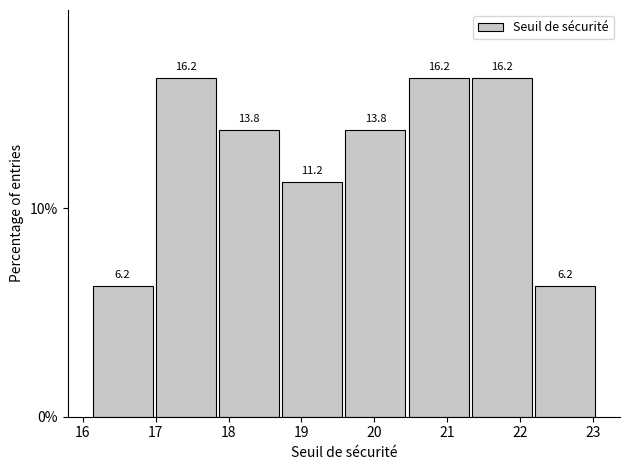

How tall is the bar that spans 20.5 to 21.3 on the x-axis? The bar edges are not printed on the chart, so give them approximately, as read against the axis.

16.2